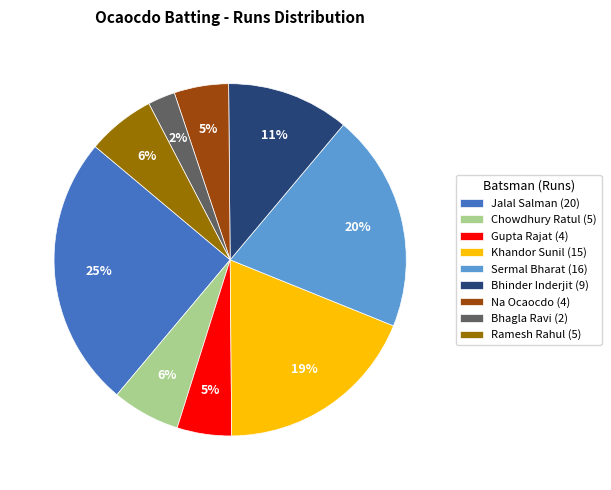

Which slice is the smallest?

Bhagla Ravi (2)